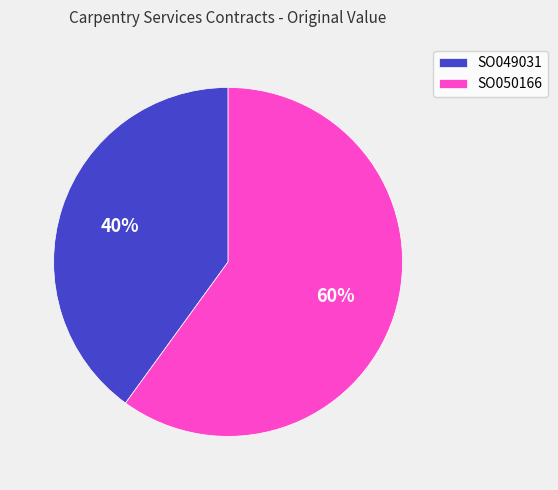

Combined, do SO050166 and SO049031 account for over 50%?

Yes